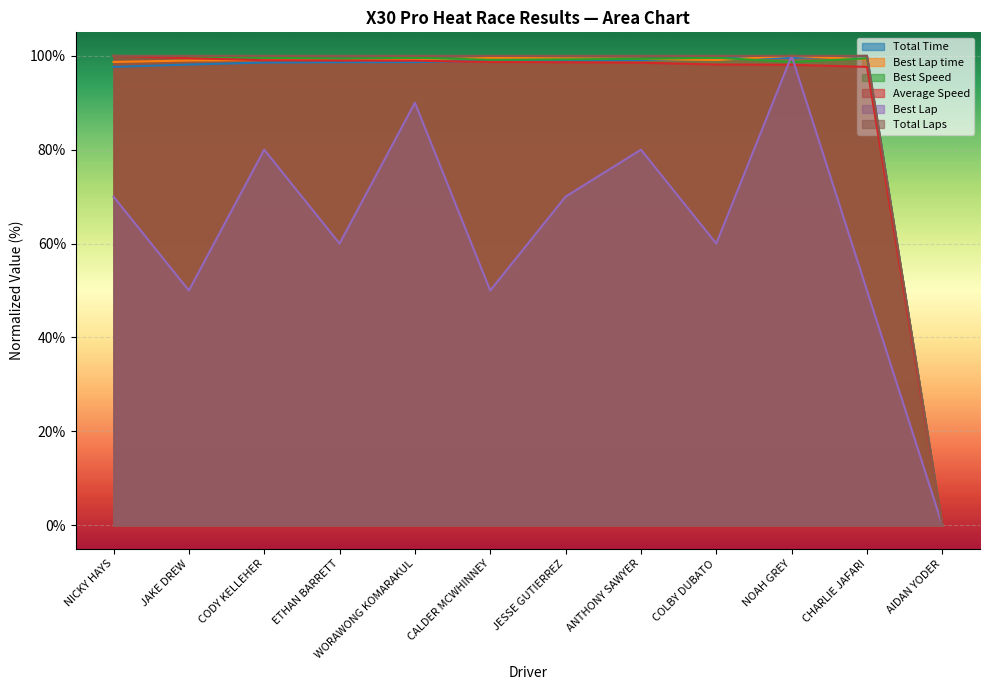

Rank the series at CODY KELLEHER from lowest to highest value.

Best Lap, Total Time, Average Speed, Best Lap time, Best Speed, Total Laps